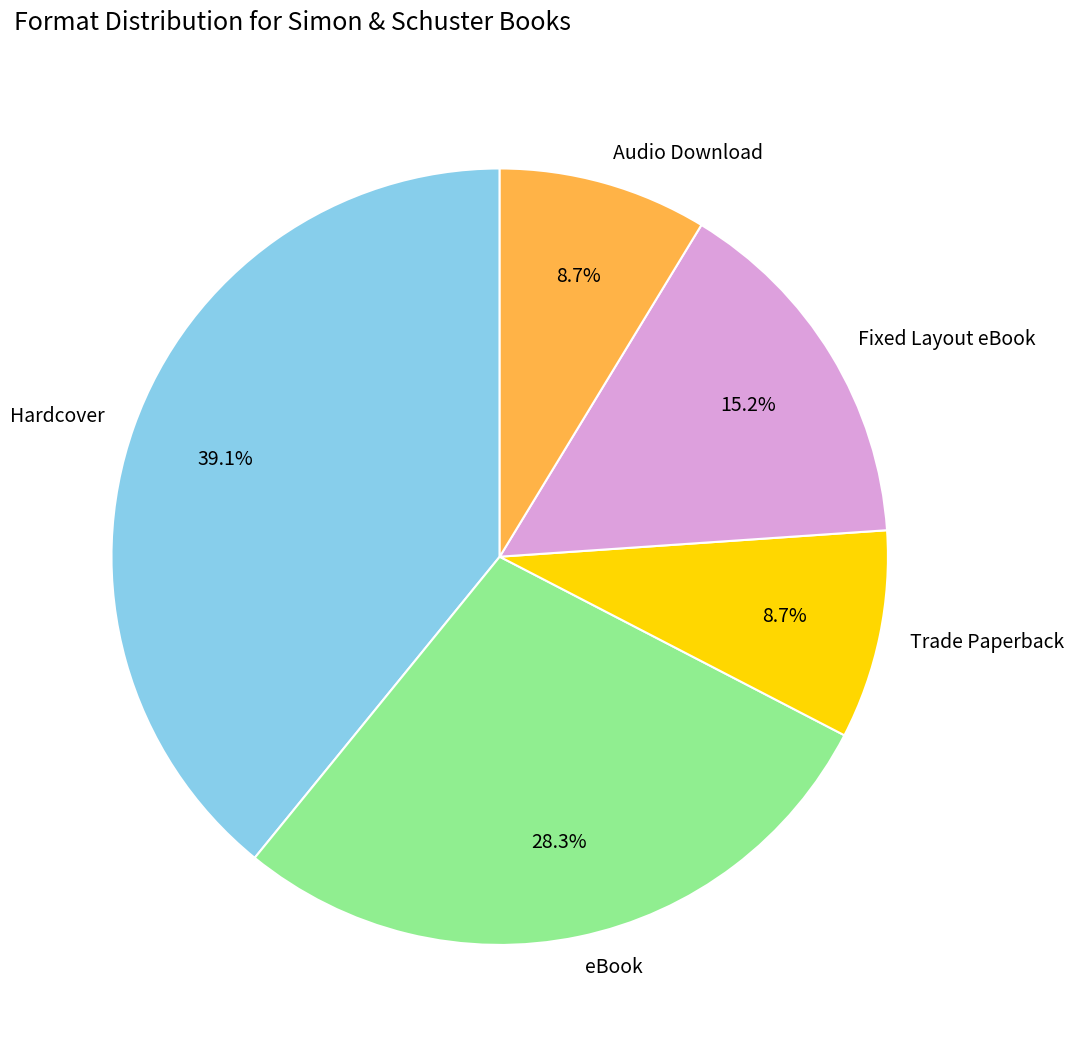

To the nearest percent, what is the combined percentage of eBook and Trade Paperback?

37%